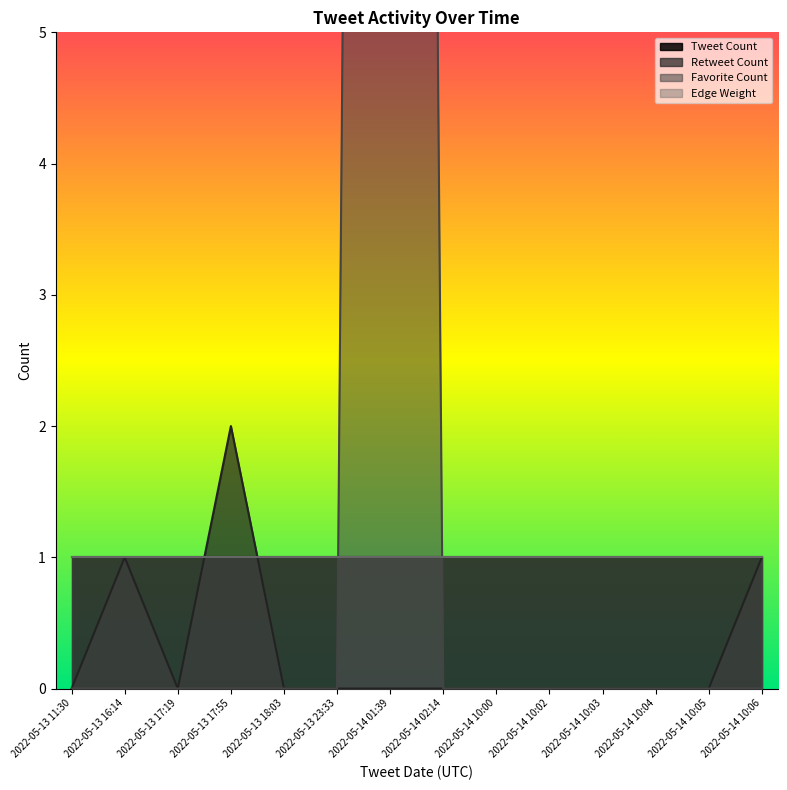

The Favorite Count series shows 0 at 2022-05-13 18:03. True or false?

True